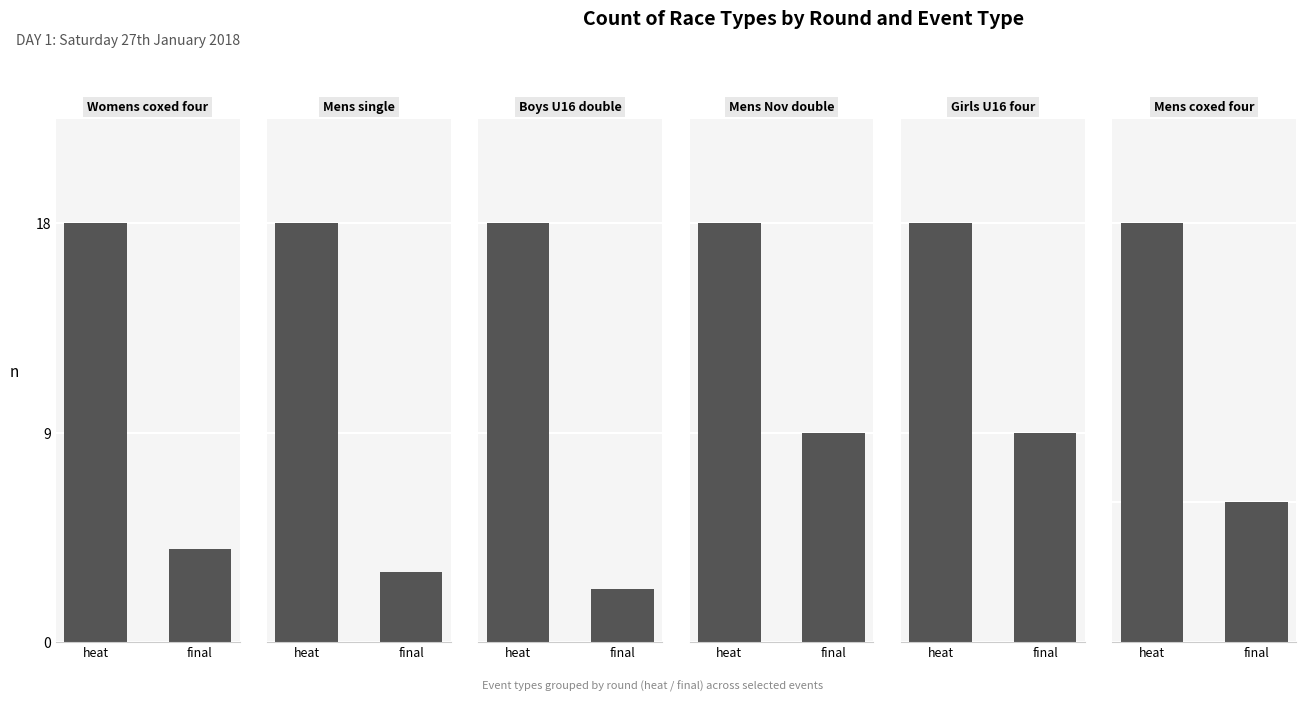

Where is Girls U16 four nearest to the value 3?

heat